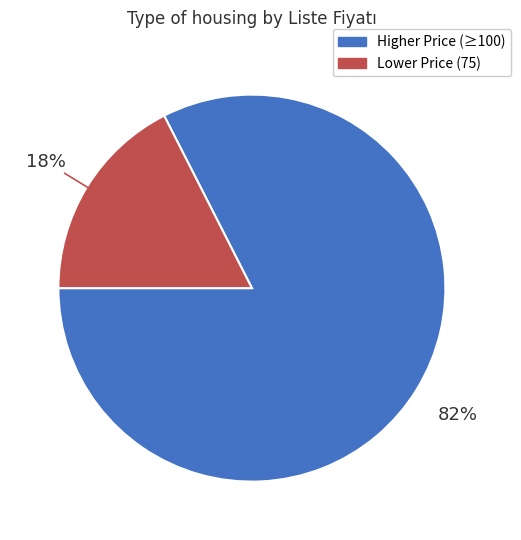

To the nearest percent, what is the average slice percentage?

50%